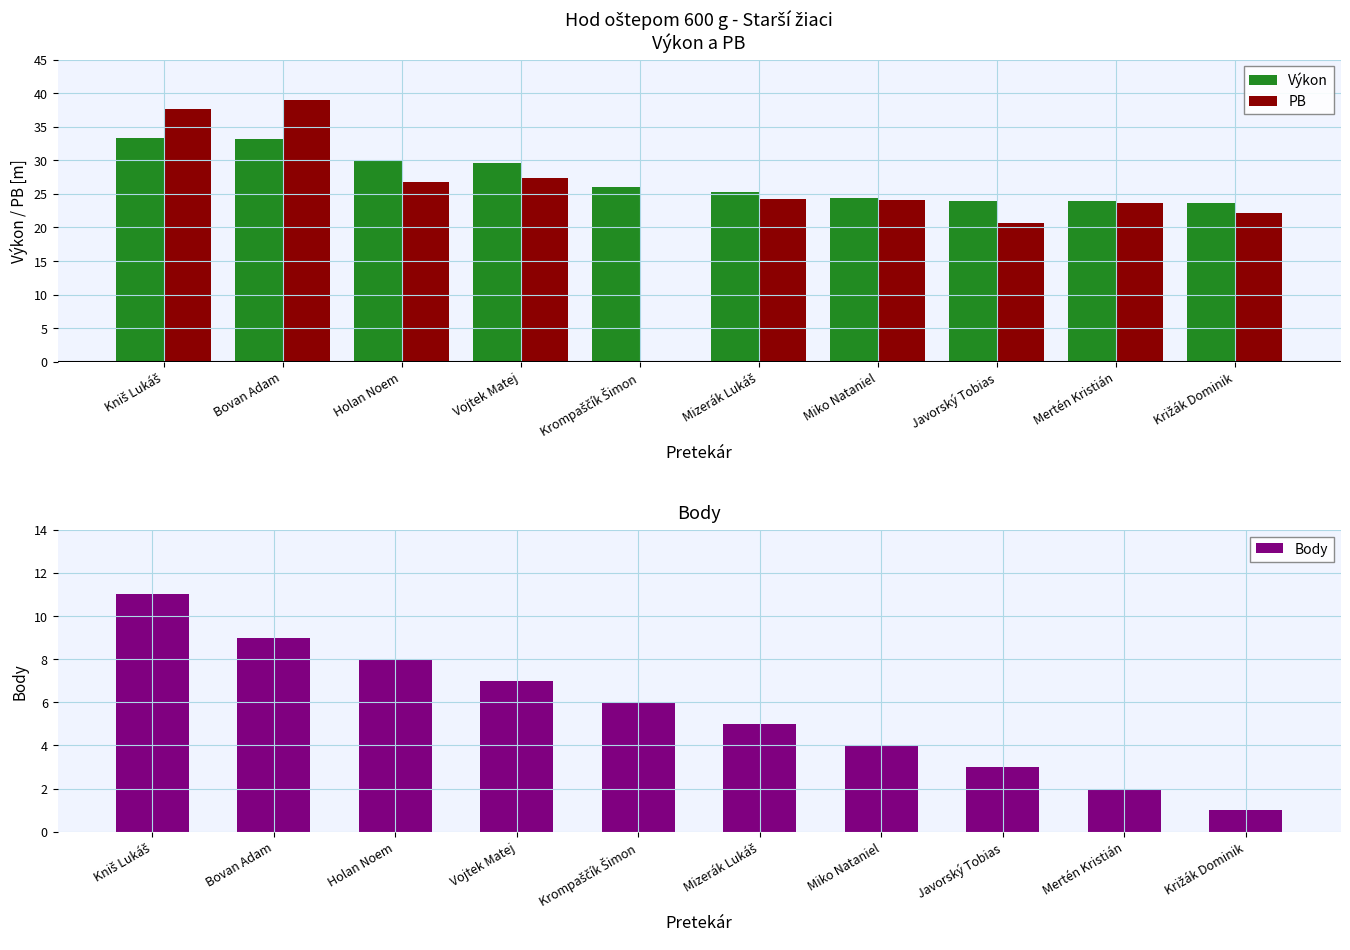

Count the number of data series in this chart.

3